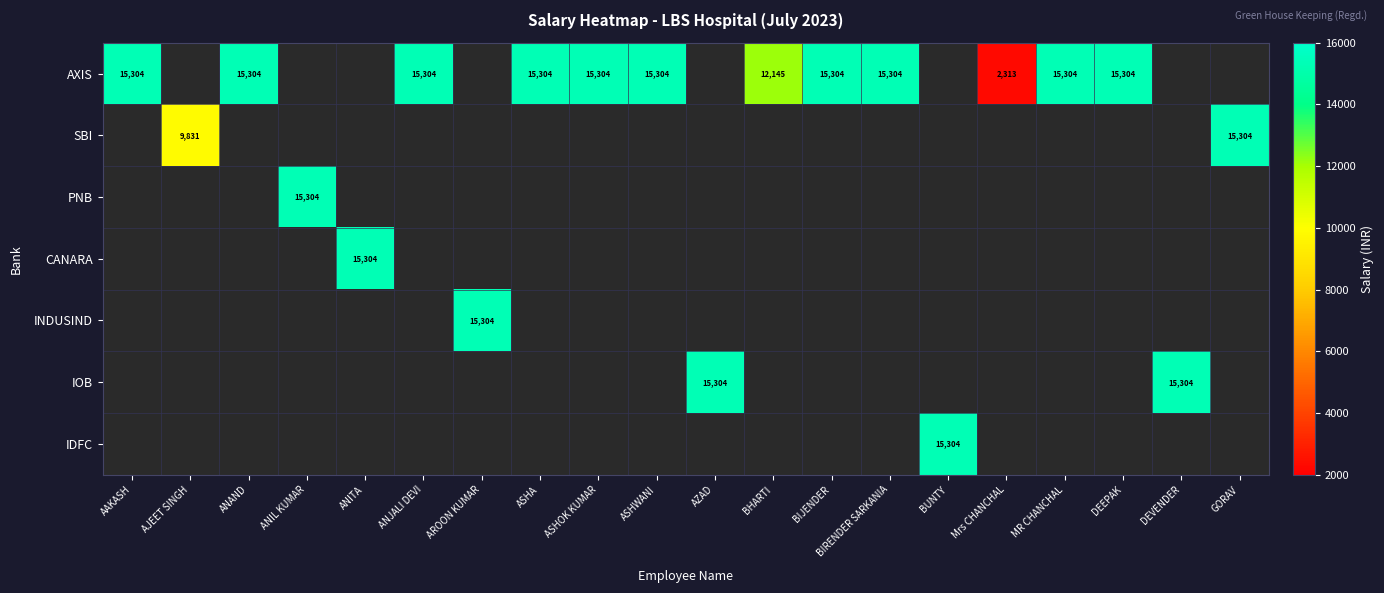

Is it true that SBI equals 15304 at GORAV?

True